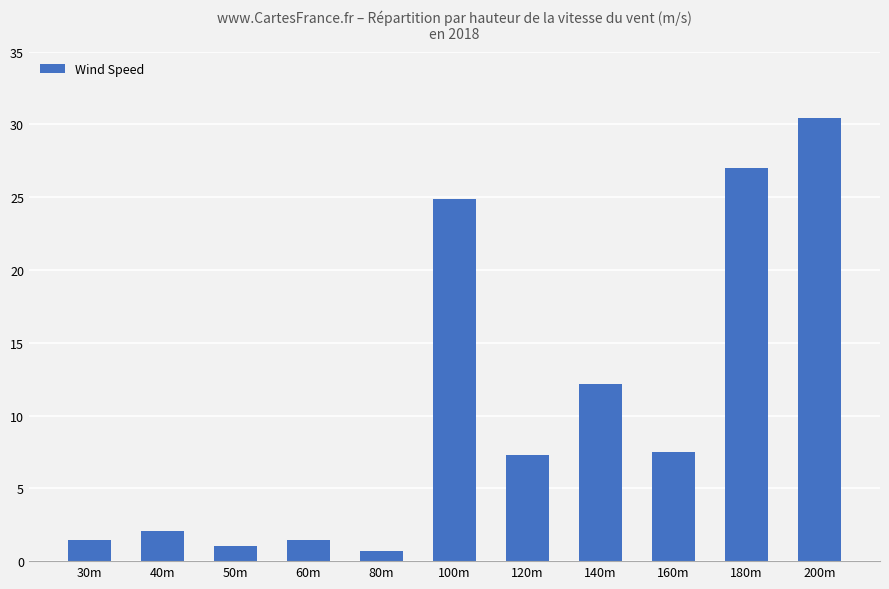

What is the smallest value displayed?

0.7